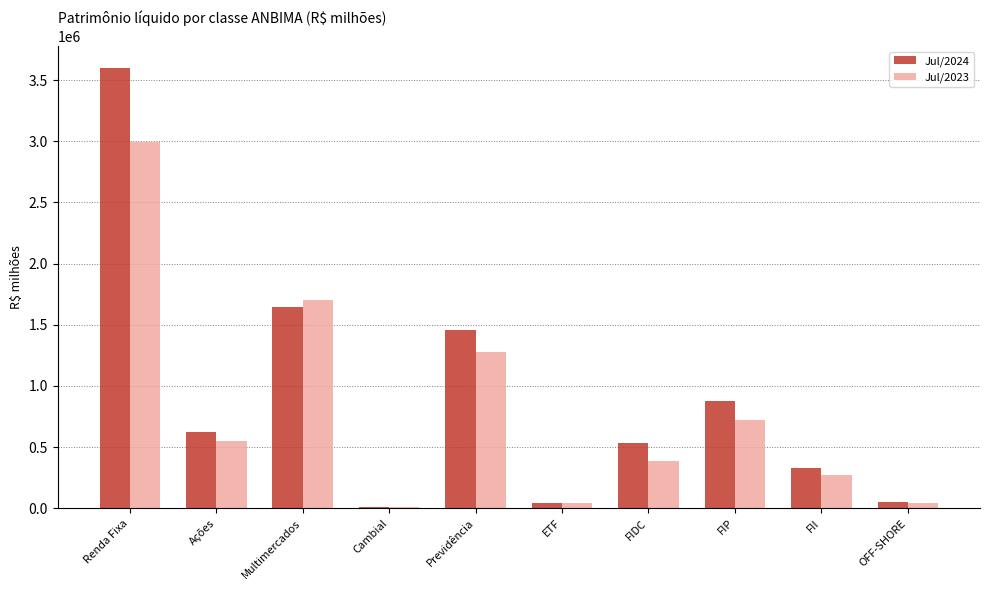

Is it true that Jul/2023 equals 208358.4 at FIDC?

False